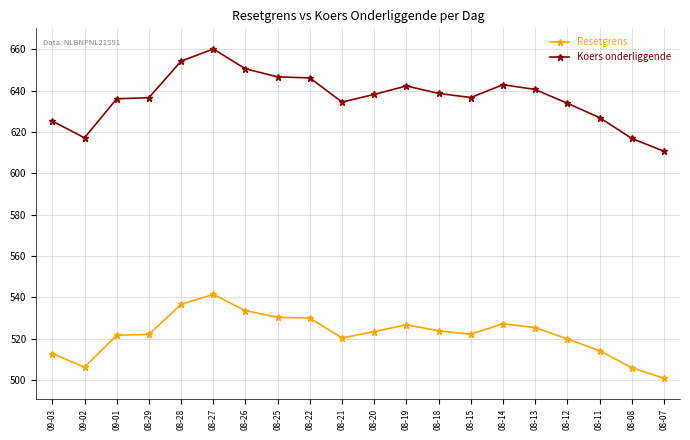

The value of Koers onderliggende at 09-02 is 162.8. True or false?

False